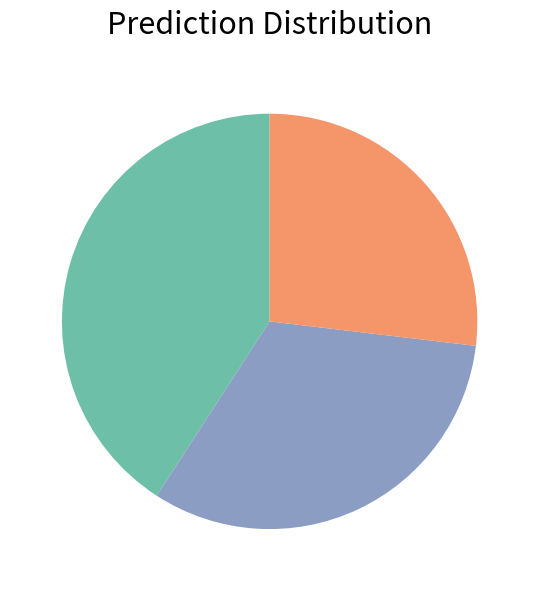

Is there a majority slice in this chart?

No